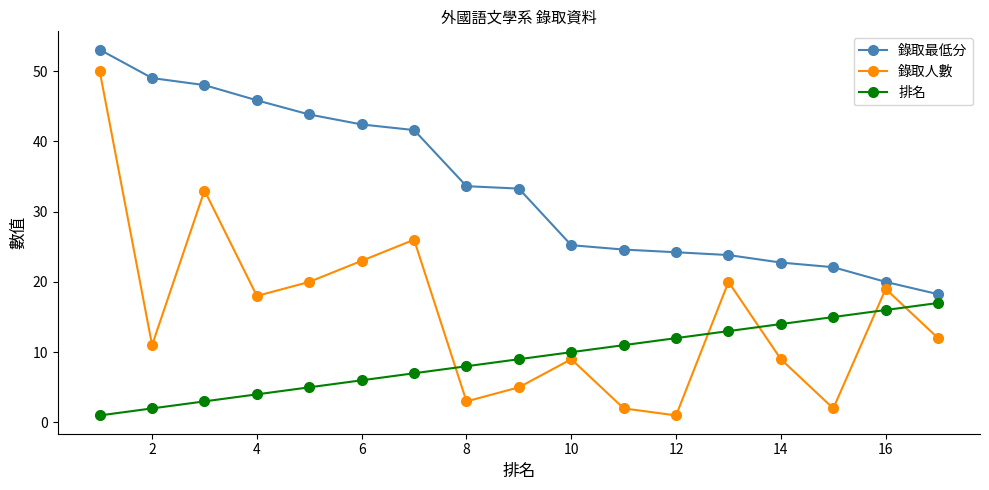

List the series in order of their peak value, lowest first.

排名, 錄取人數, 錄取最低分